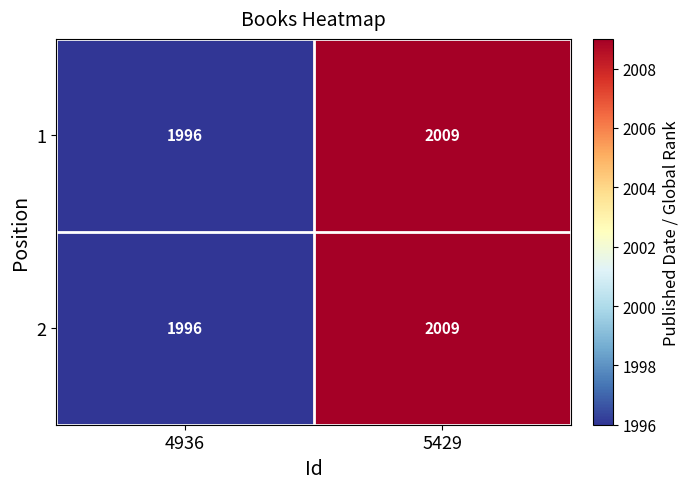

At which label is 2 closest to 2002?

4936